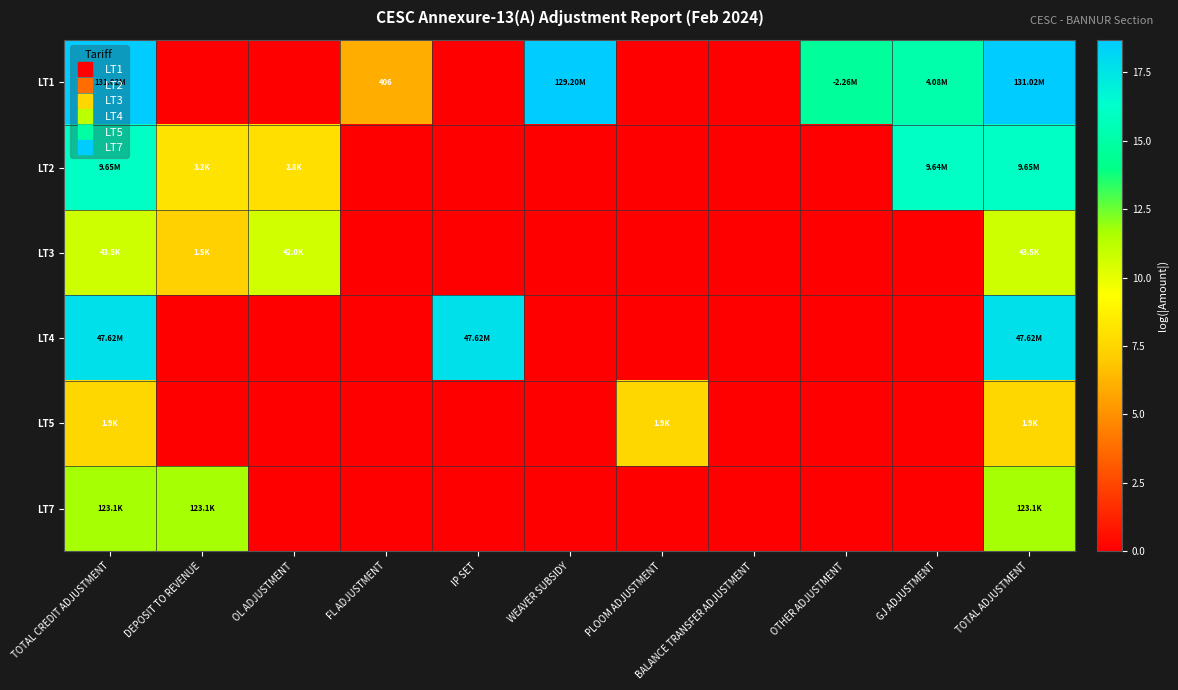

True or false: LT7 has a value of 15.5 at TOTAL CREDIT ADJUSTMENT.

False